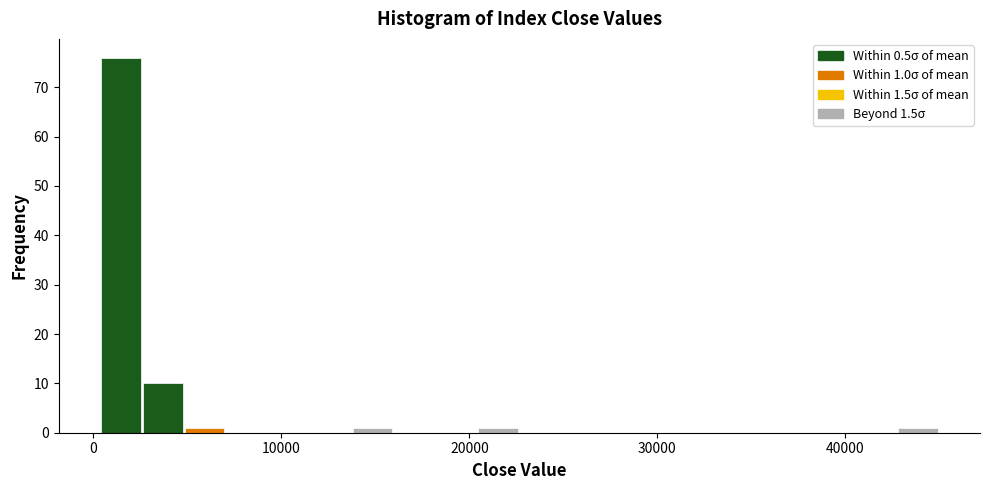

Read against the x-axis, roughly where is the centre of the tallest bar?

1000